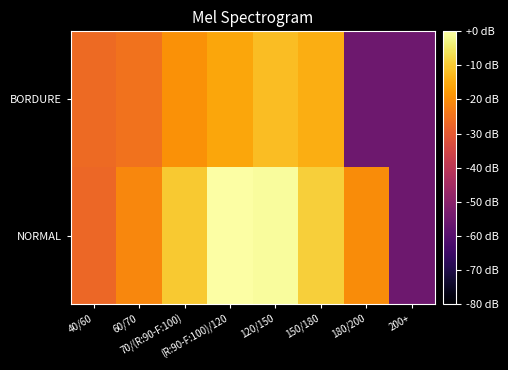

Rank the series by their average value, from highest to lowest.

NORMAL, BORDURE